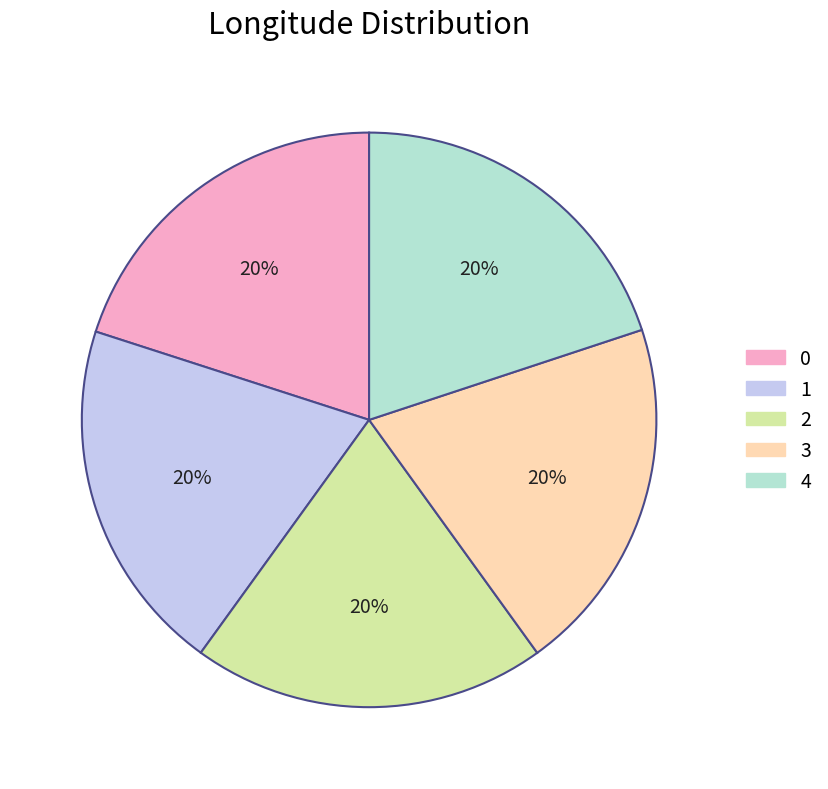

What percentage is the 4 slice, to the nearest percent?

20%